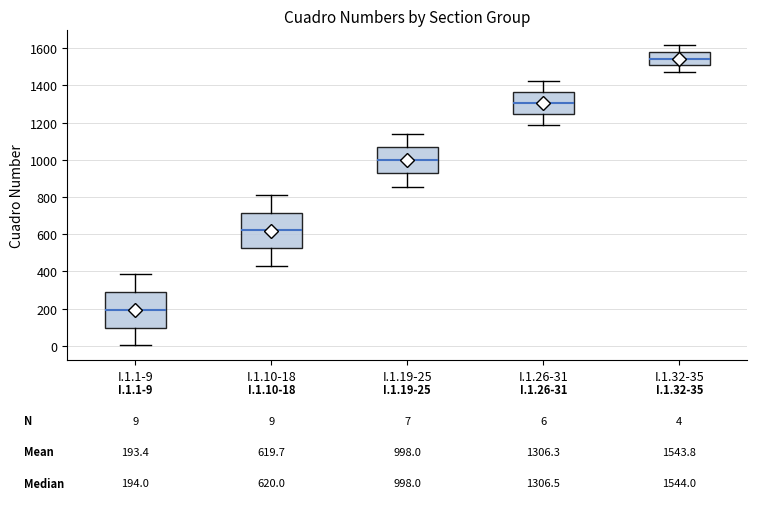

Which box's median line is the lowest?

I.1.1-9